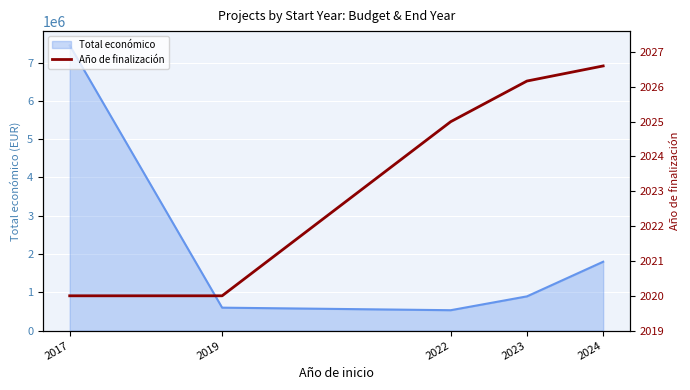

Reading left to right, extract all data points from this chart.

2020.0	2020.0	2025.0	2026.2	2026.6